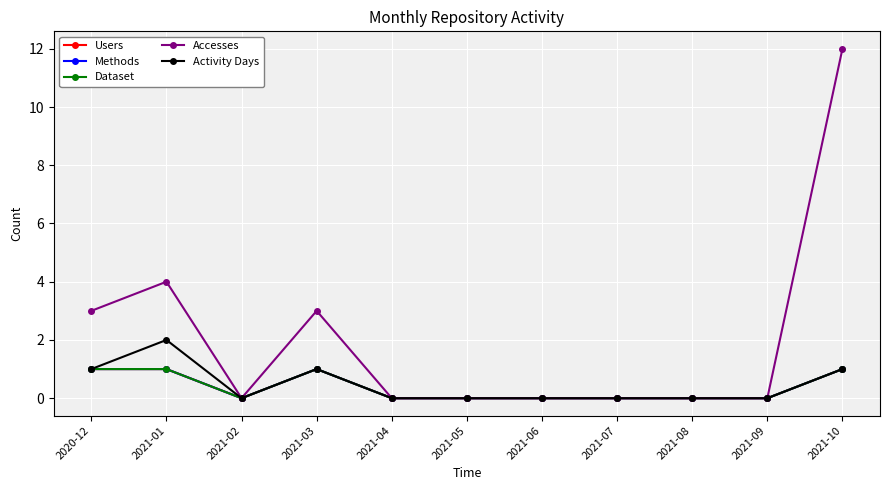

What is the label of the 11th point from the right?

2020-12